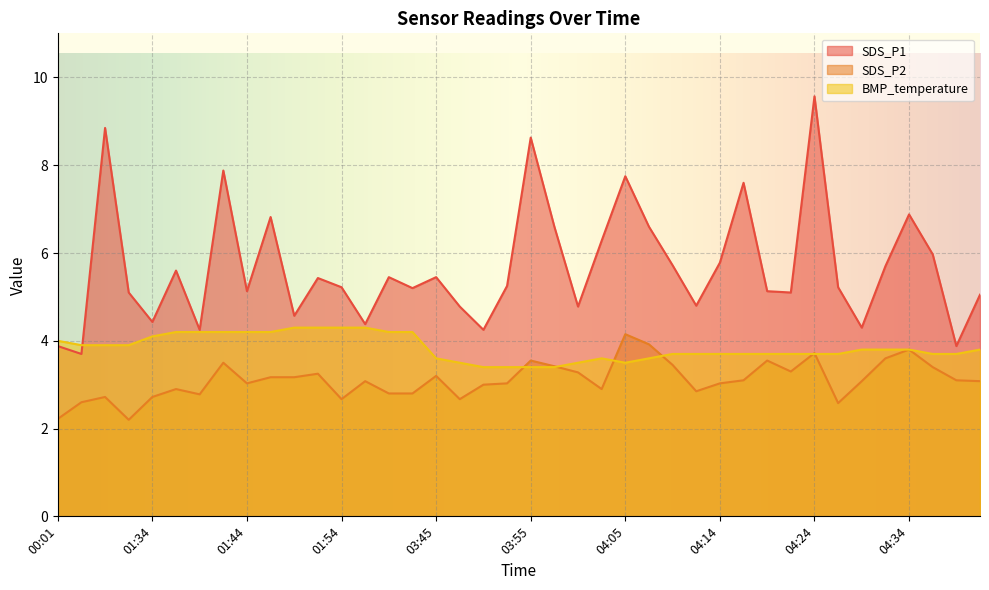

At how many categories does at least one series exceed 3?

40